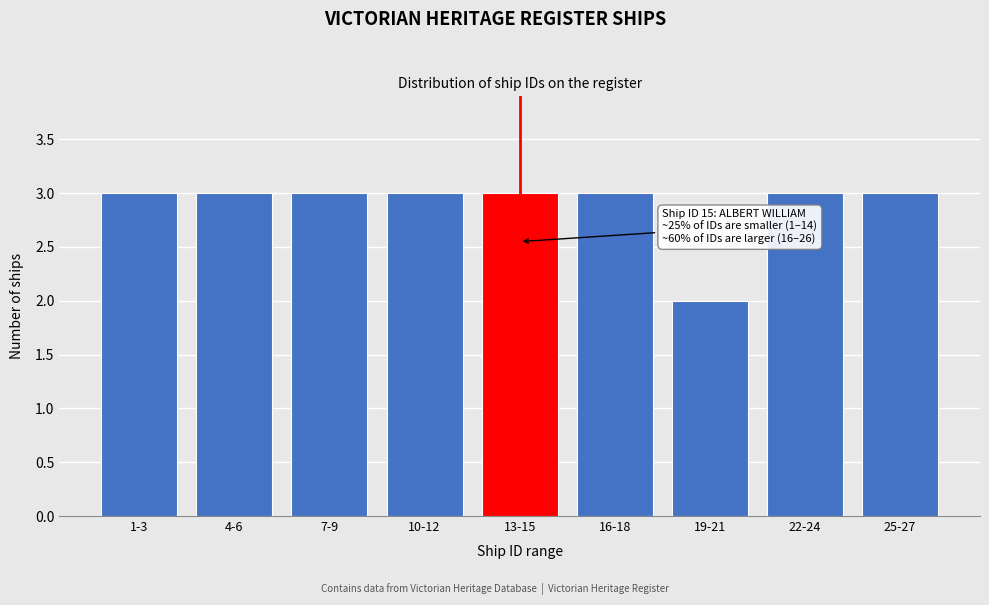

Reading left to right, what are all the values shown in this chart?

3	3	3	3	3	3	2	3	3